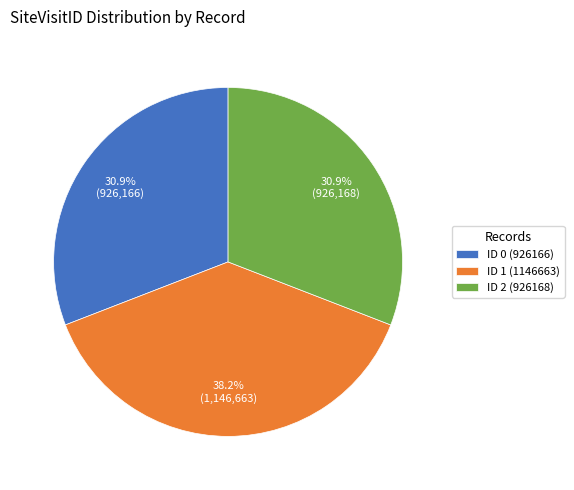

Approximately how many times larger is the value at ID 1 (1146663) compared to ID 2 (926168)?

1.2